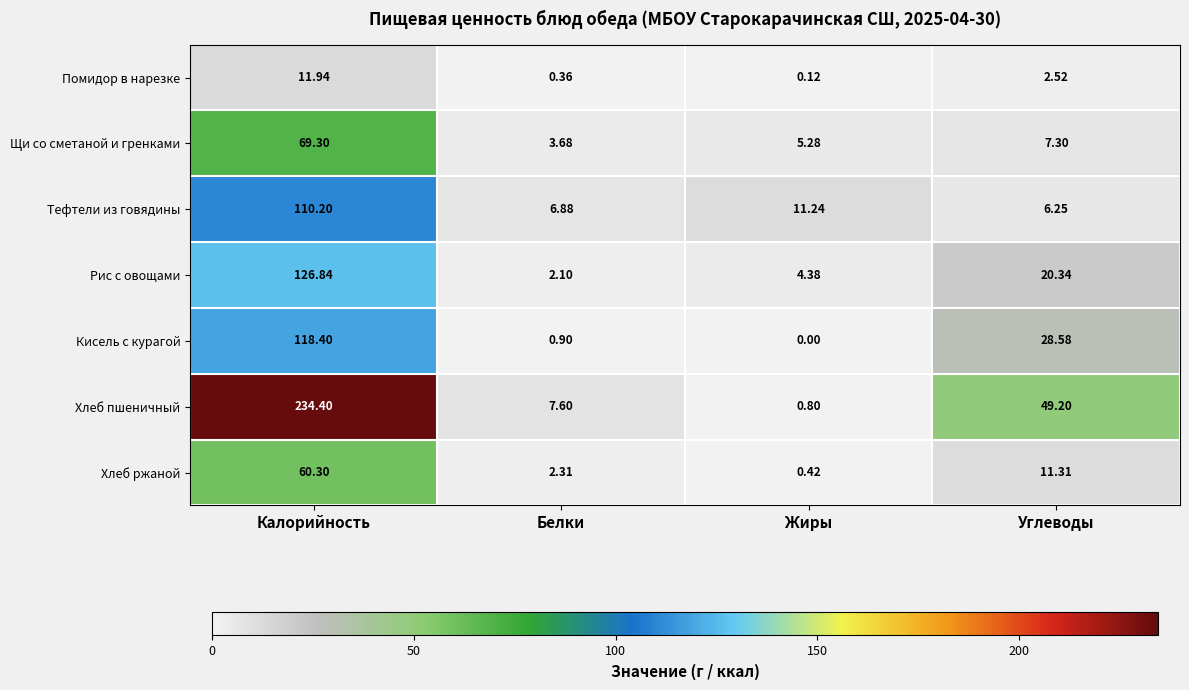

At Белки, list the series in order from smallest to largest.

Помидор в нарезке, Кисель с курагой, Рис с овощами, Хлеб ржаной, Щи со сметаной и гренками, Тефтели из говядины, Хлеб пшеничный